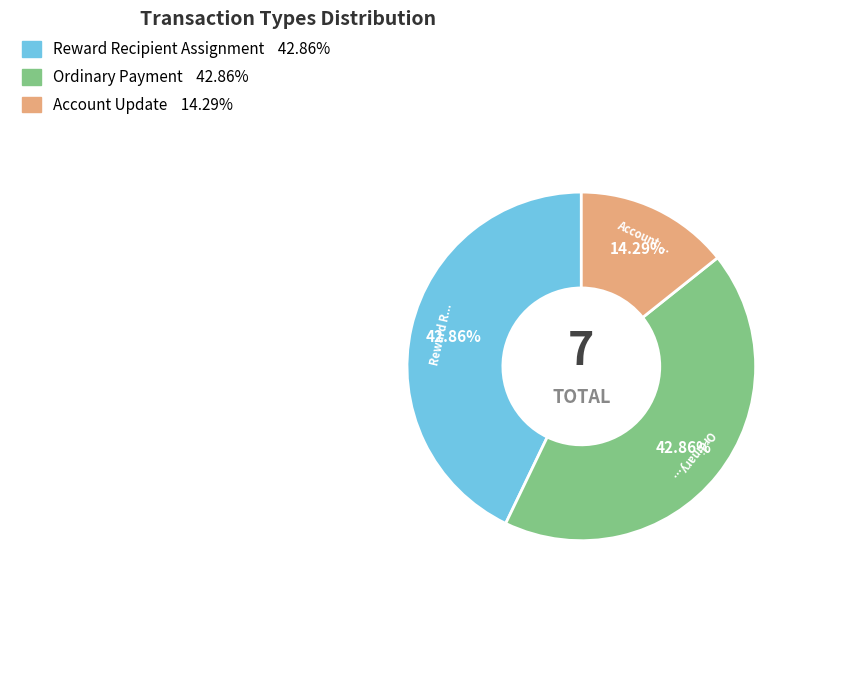

What percentage is the Account Update slice, to the nearest percent?

14%